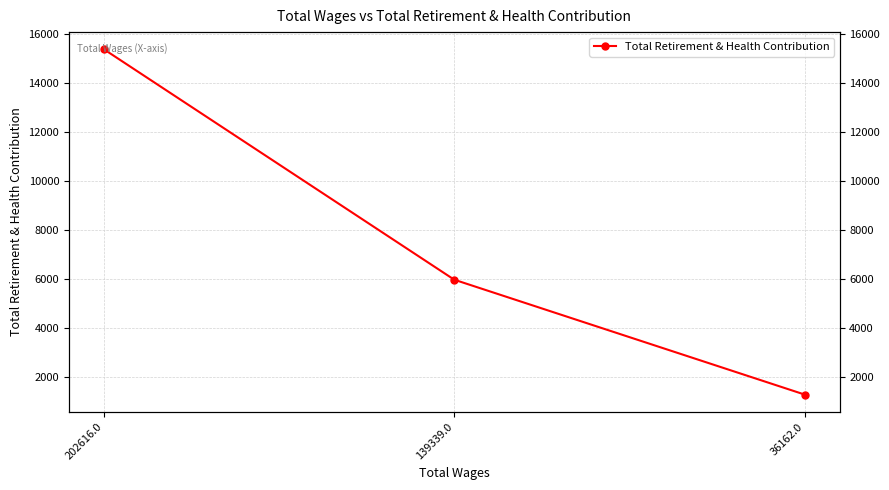

Reading right to left, list all the values displayed in this chart.

1282	5974	15389